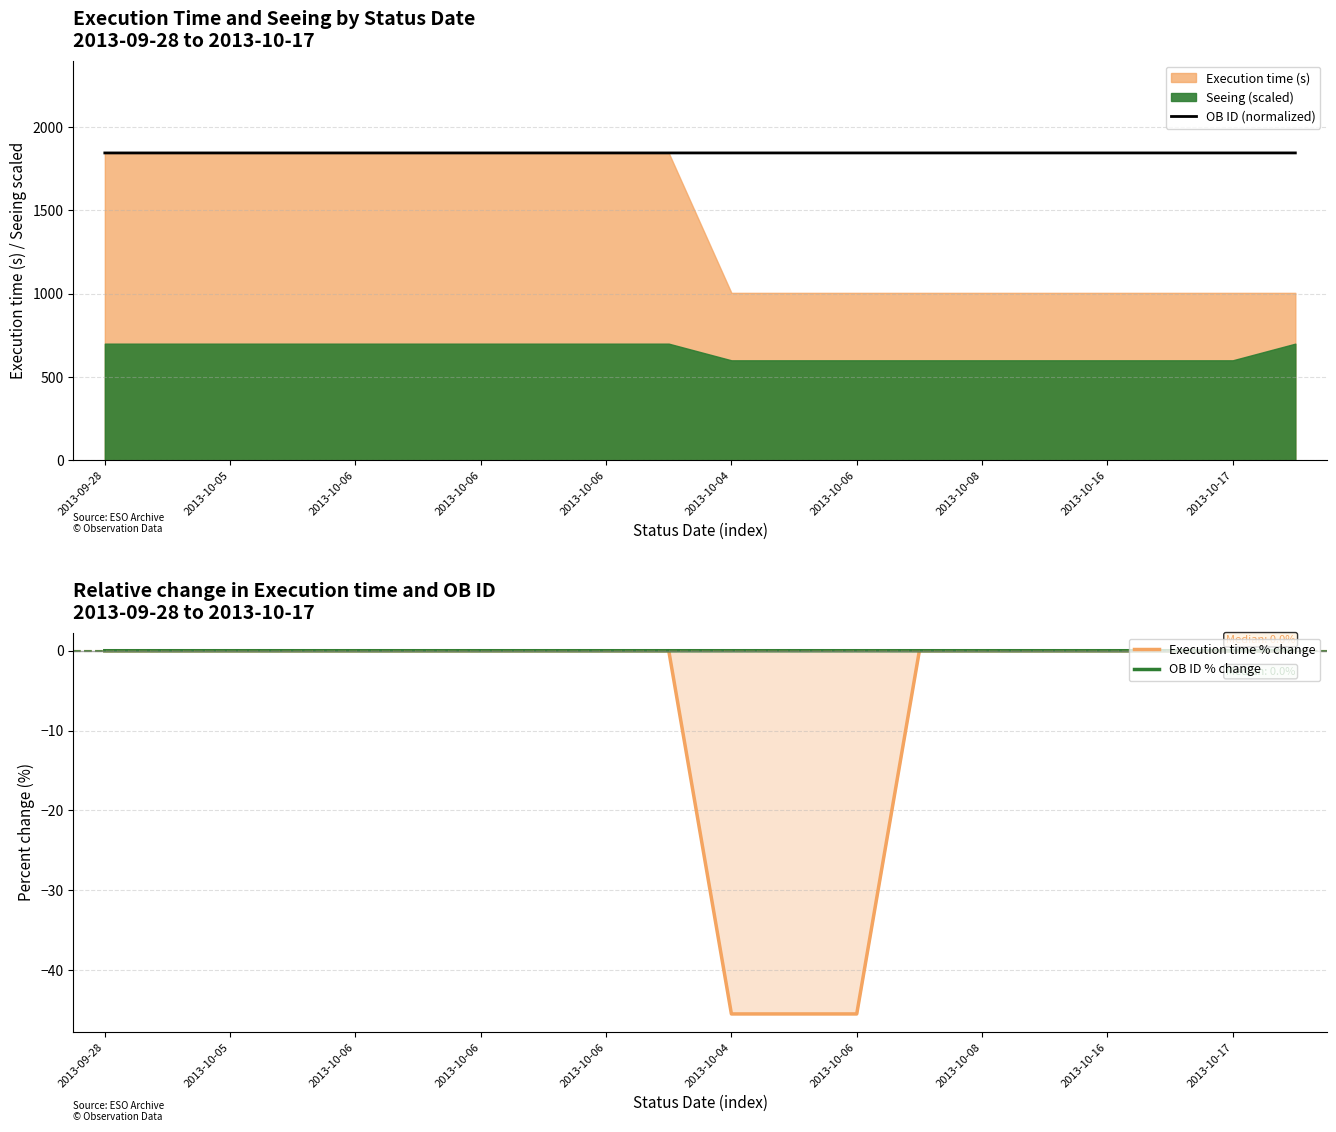

What is the difference between the maximum and minimum values in the Execution time % change series?

45.5